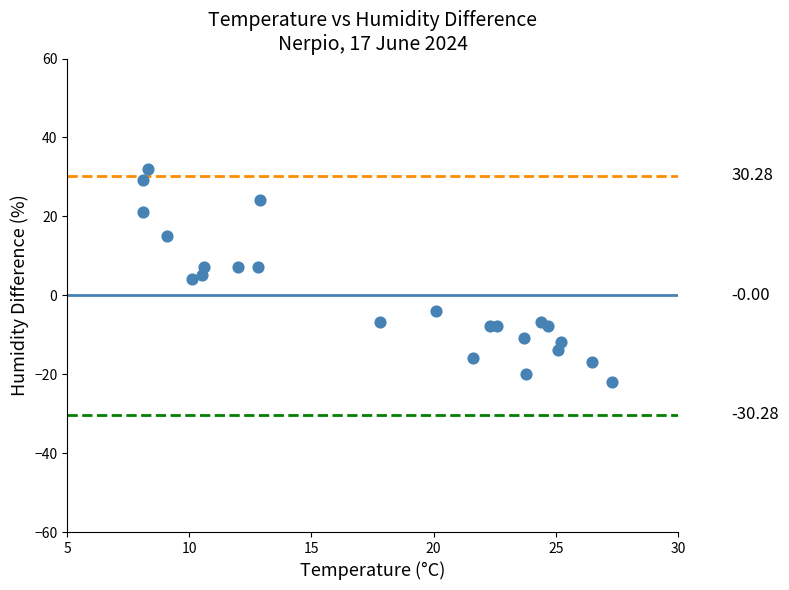

What is the range of X values (max minus min)?

19.2